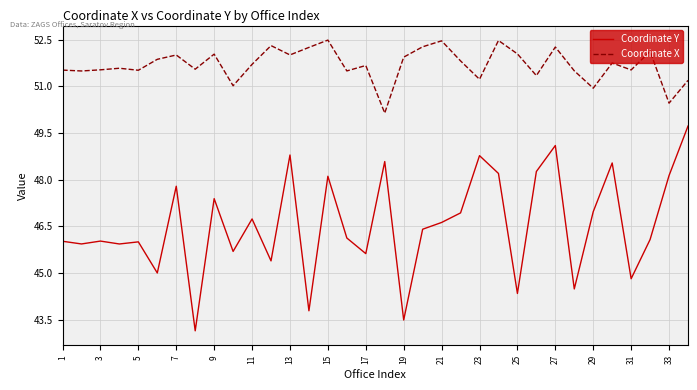

Count the number of data series in this chart.

2